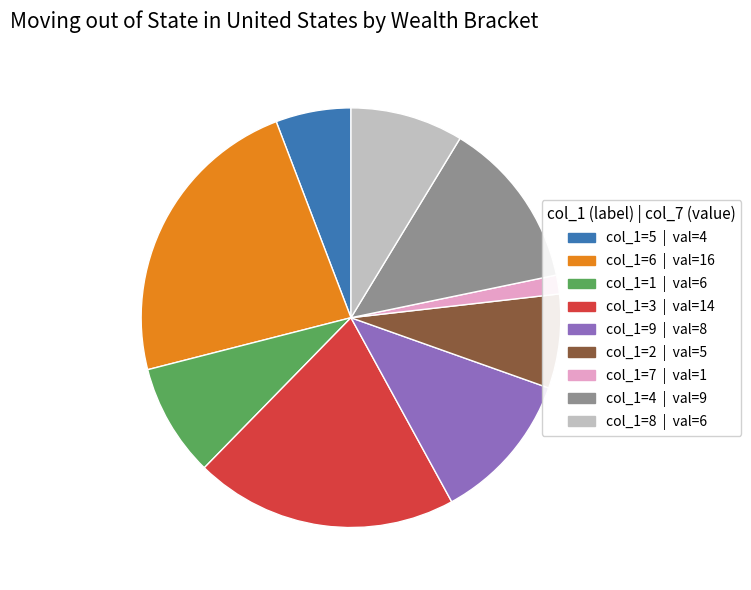

Does any single category account for the majority?

No